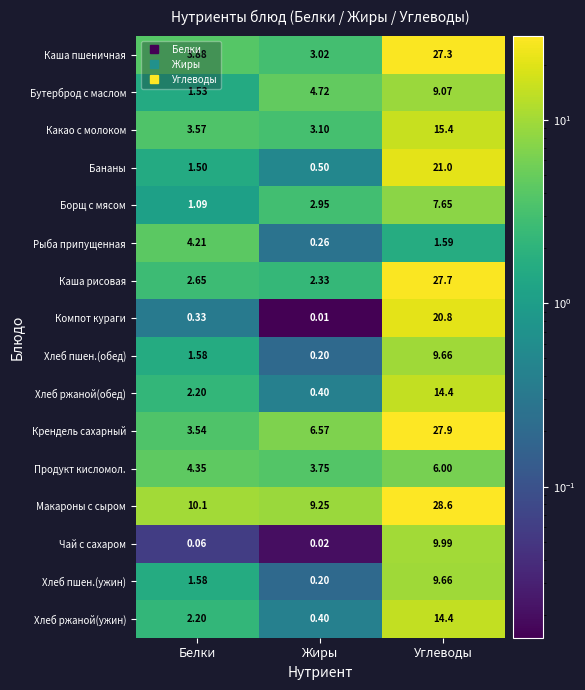

At which category is the sum across all series the highest?

Углеводы